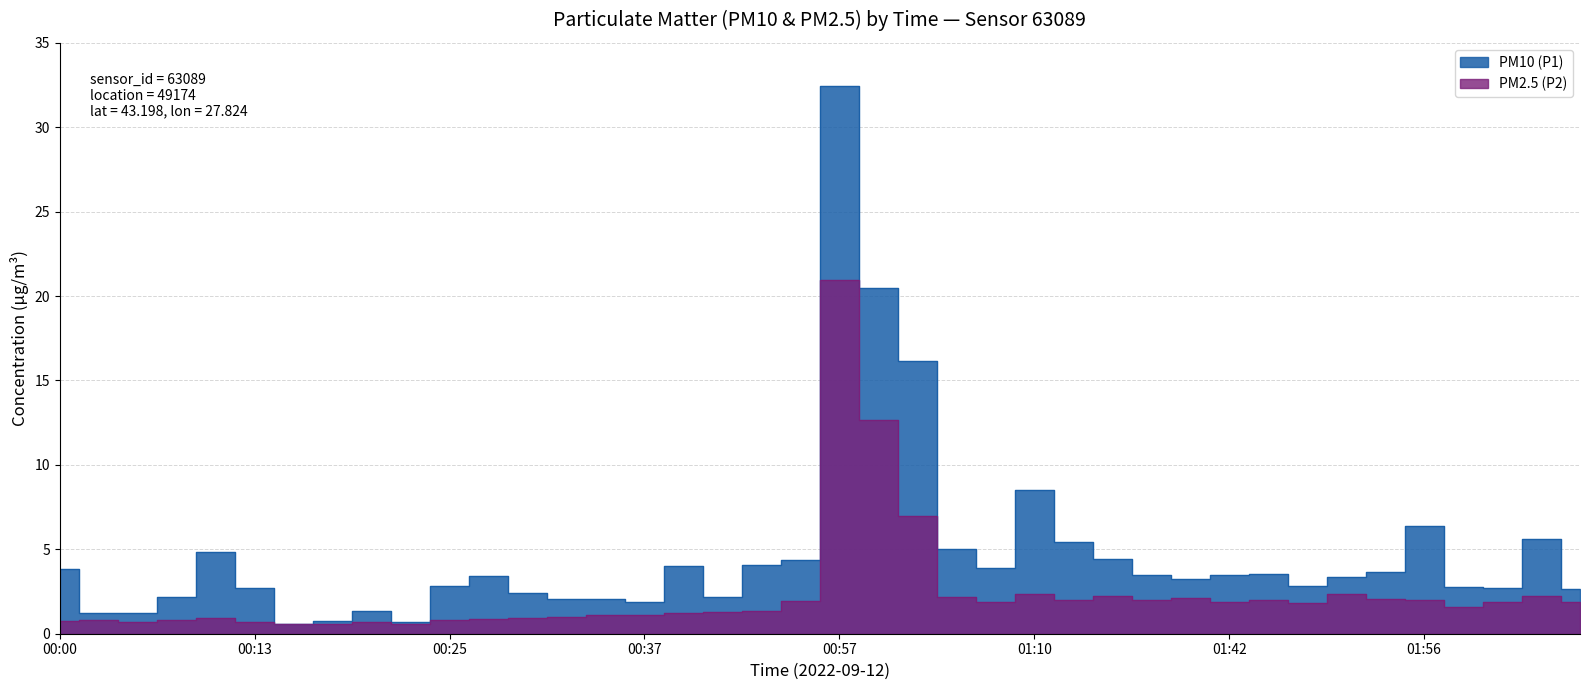

List the series in order of their peak value, highest first.

PM10 (P1), PM2.5 (P2)